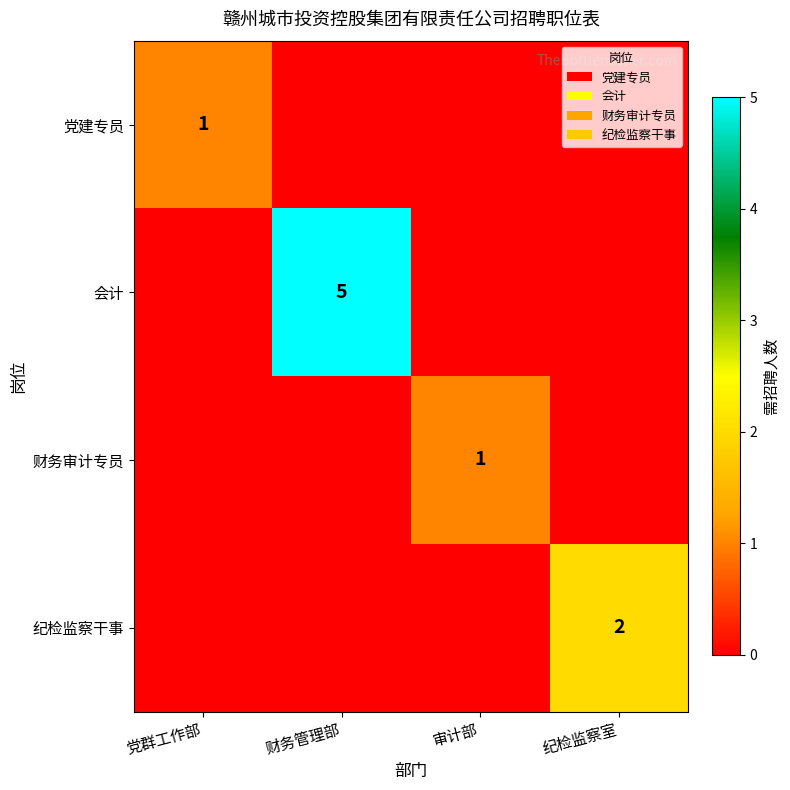

What is the approximate value of 财务审计专员 at 审计部?

1